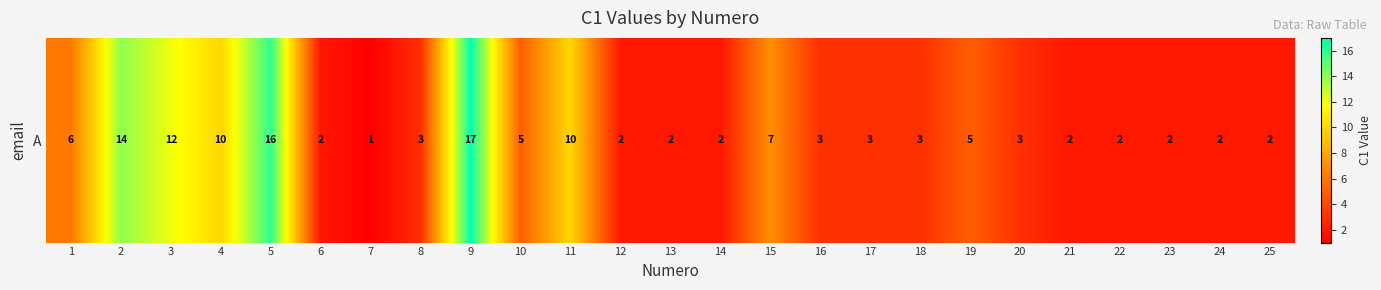

Which category has the highest value across all series?

9